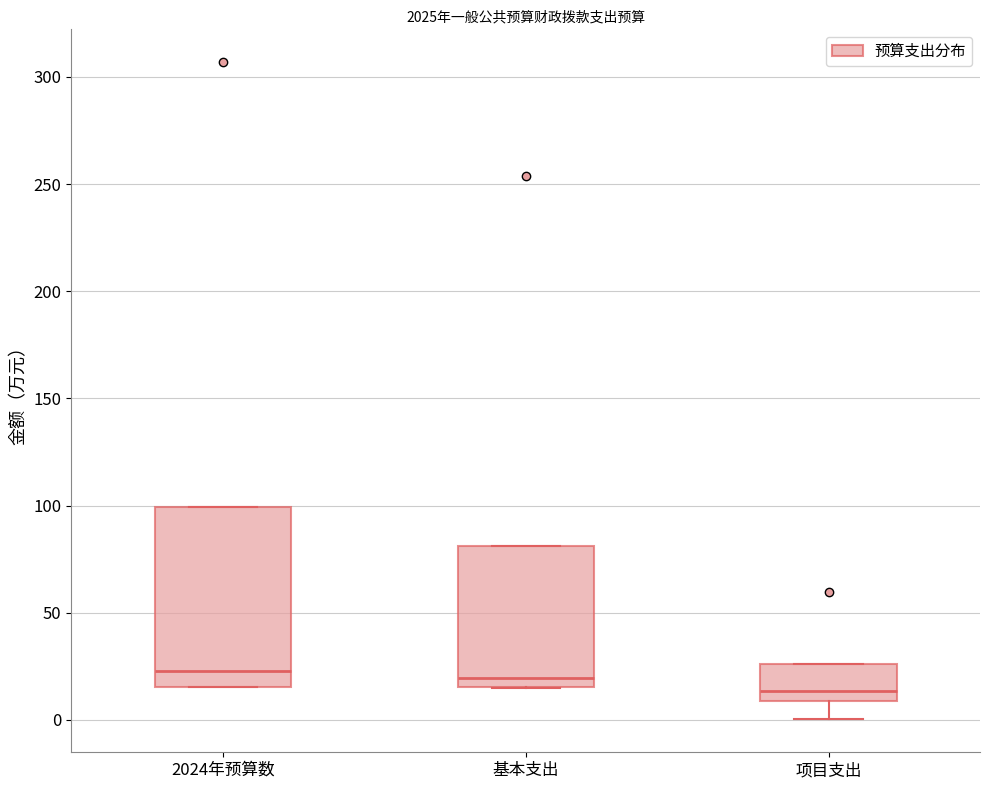

Where is the lower edge of the box for 项目支出 on the y-axis? The values are not printed on the chart, so give them approximately, as read against the axis.

10